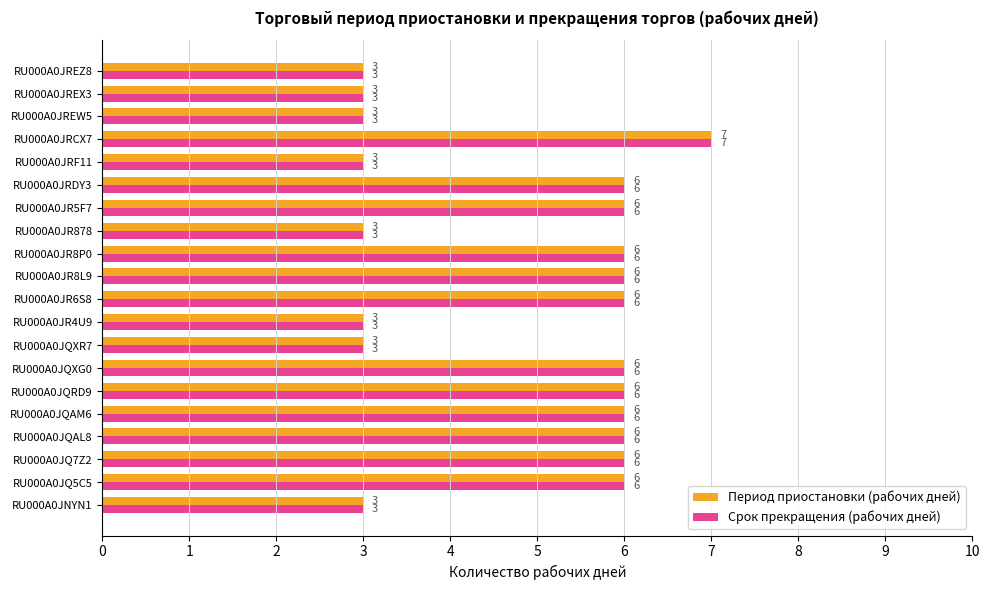

What is the smallest value displayed?

3